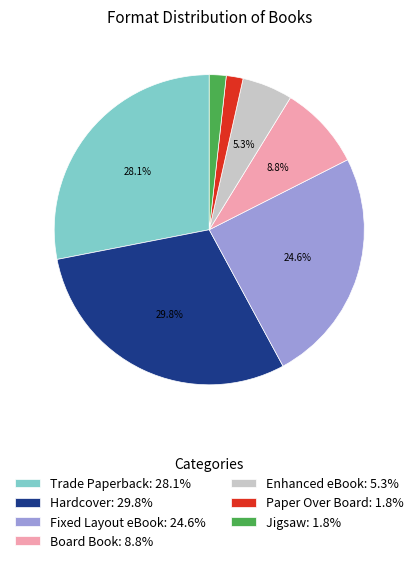

Which category has the biggest portion of the pie?

Hardcover